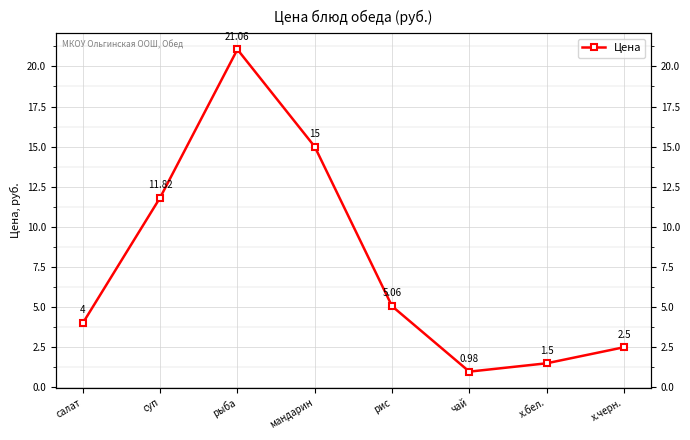

Which category has the highest value across all series?

рыба